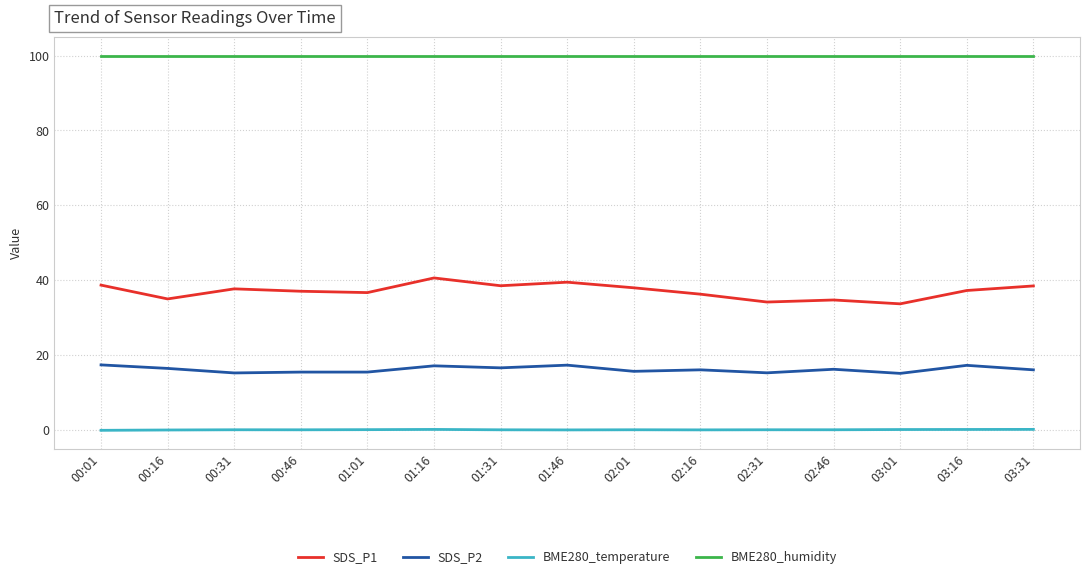

Rank the series by their maximum value, from highest to lowest.

BME280_humidity, SDS_P1, SDS_P2, BME280_temperature